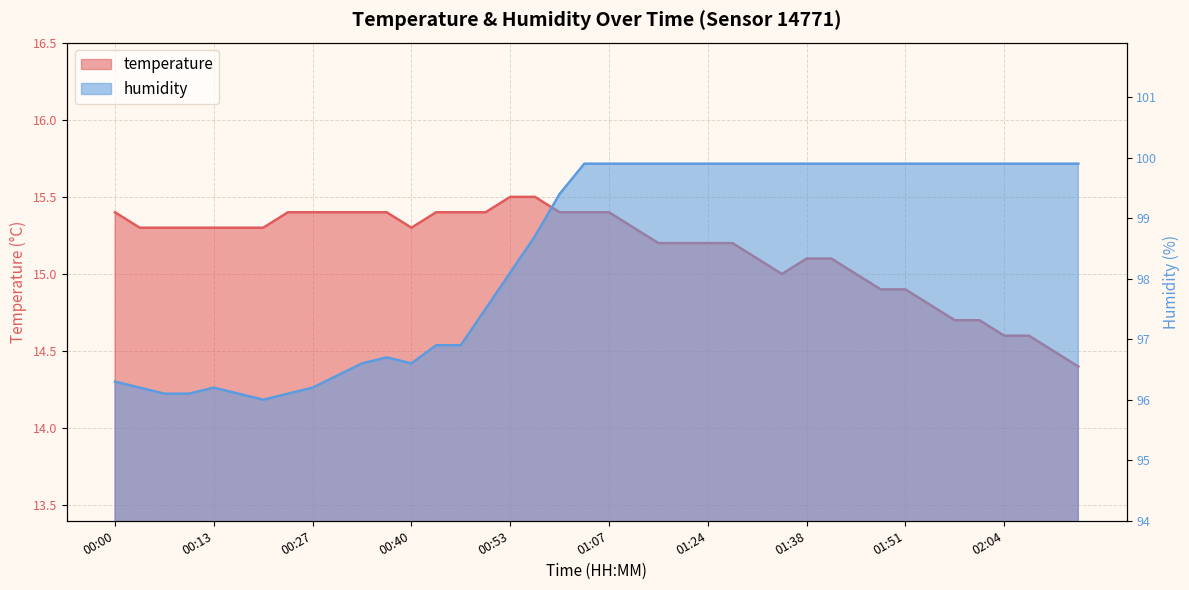

What is the approximate value of humidity at 00:23?

96.1